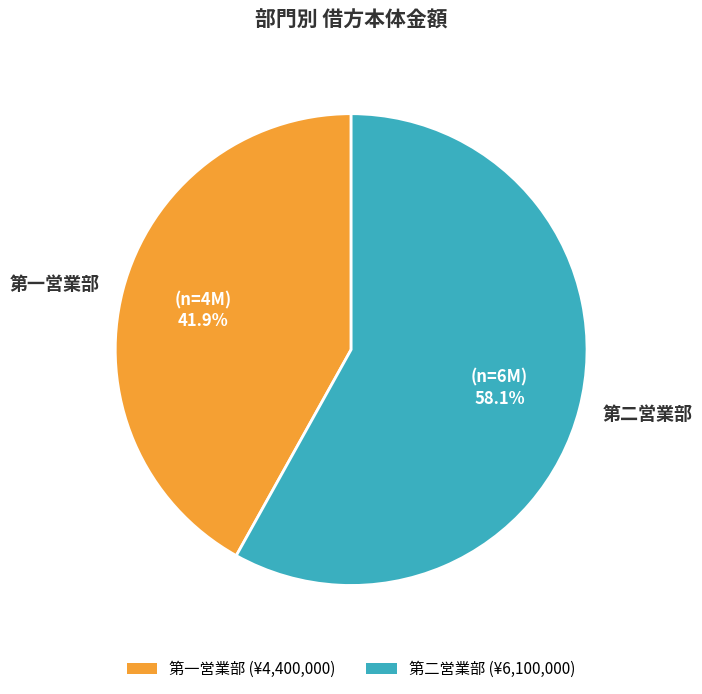

To the nearest percent, what is the combined percentage of 第二営業部 and 第一営業部?

100%